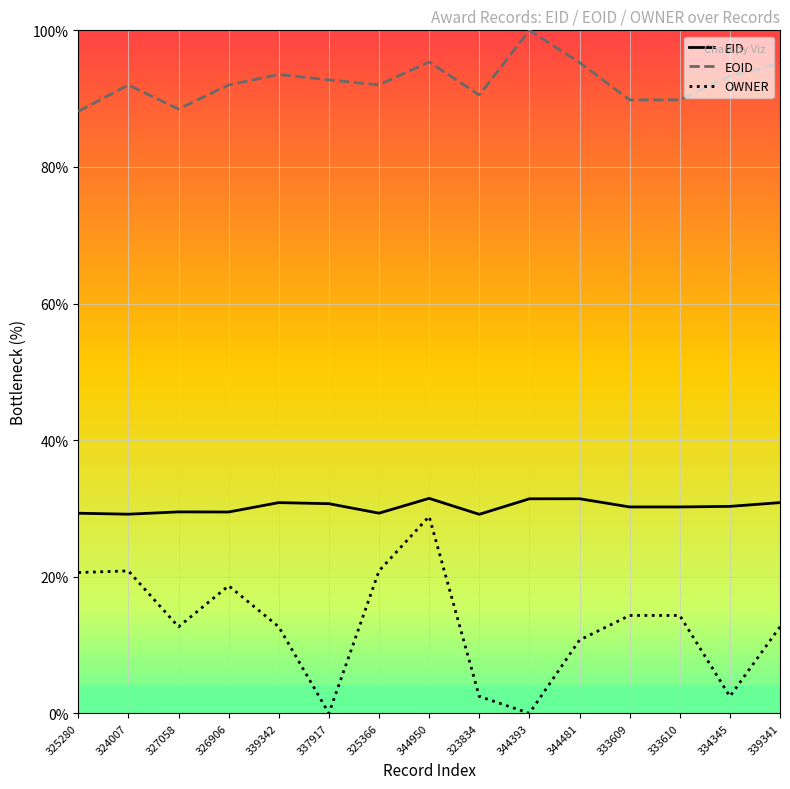

What position from the right is 326906?

12